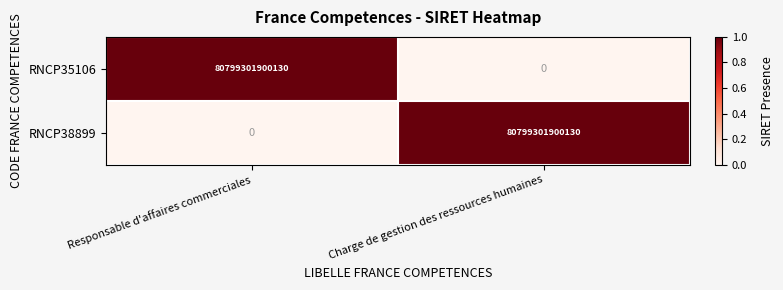

Rank the series at Responsable d'affaires commerciales from lowest to highest value.

RNCP38899, RNCP35106